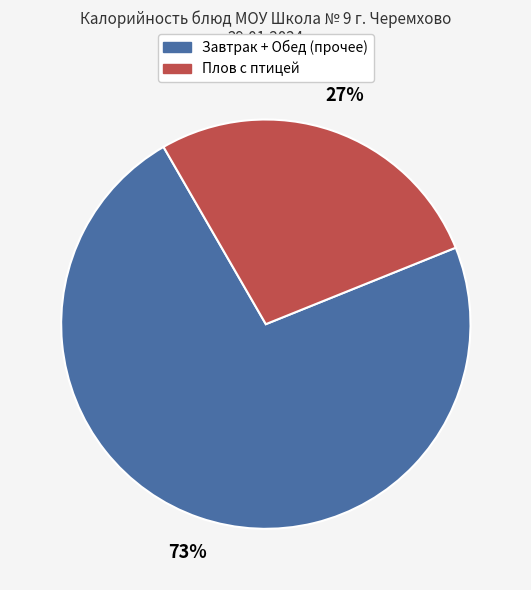

Does any single category account for the majority?

Yes